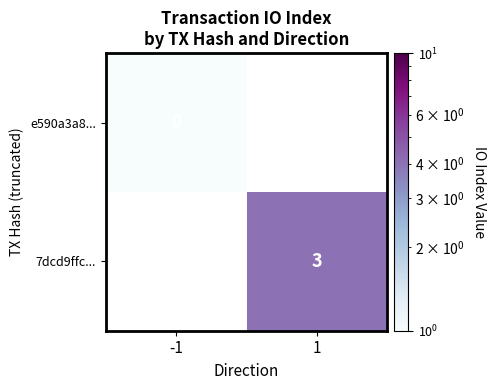

At how many categories does at least one series exceed 1?

1